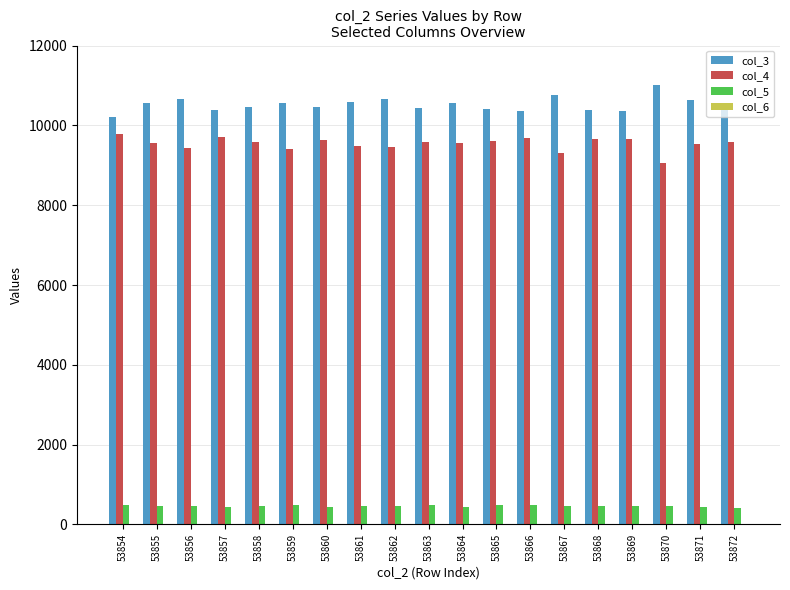

Is the value of col_3 at 53854 greater than the value of col_4 at 53860?

Yes